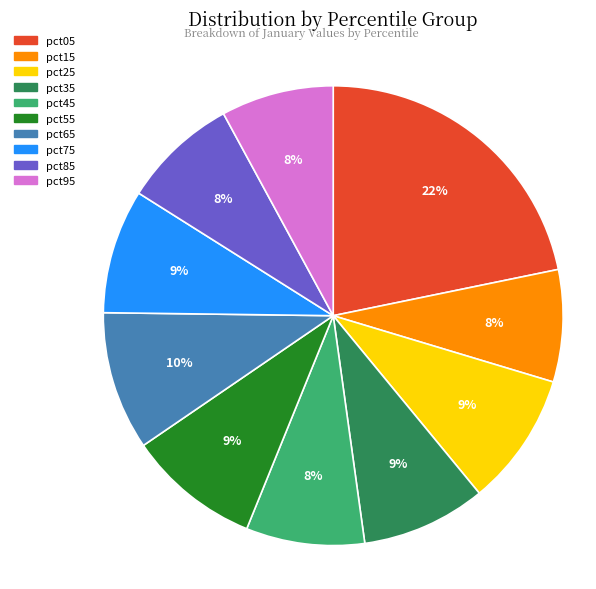

Count the number of slices in the pie.

10